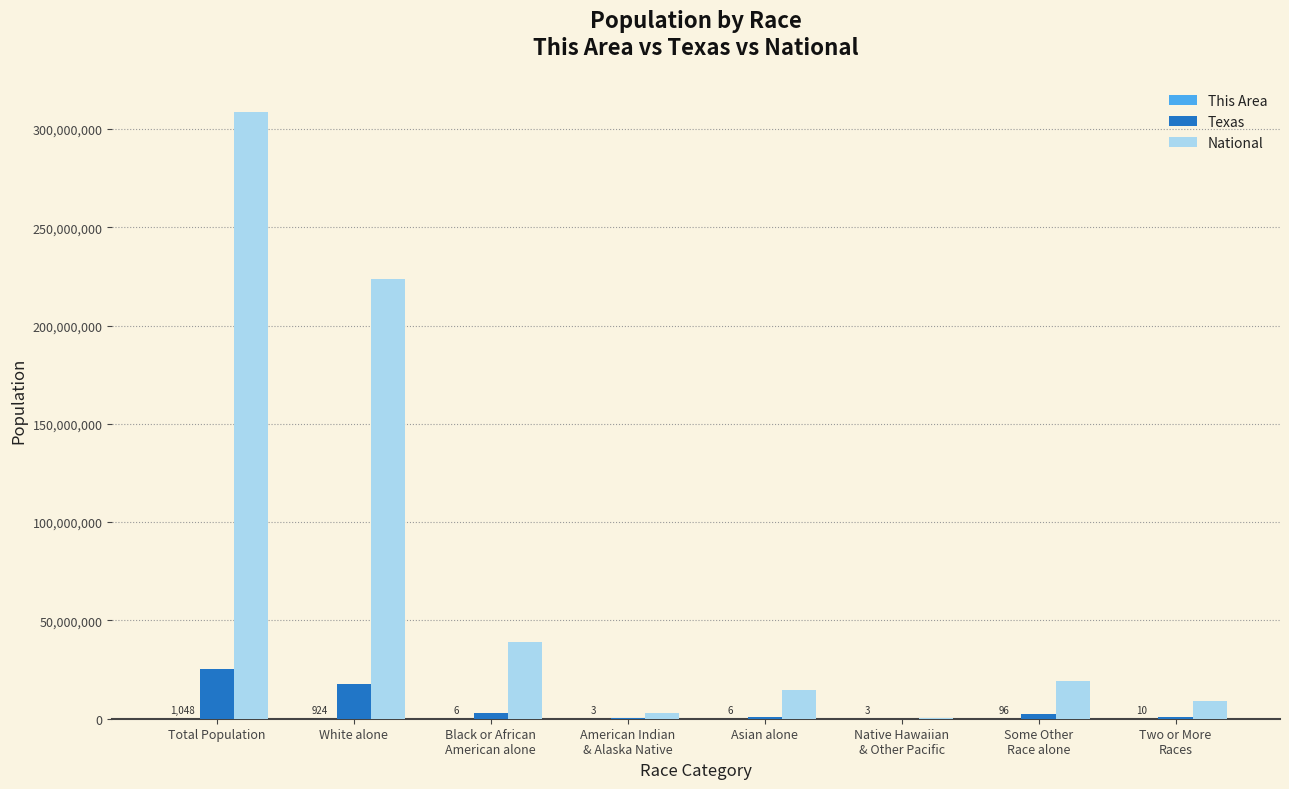

What is the sum of all Texas values?

50291122